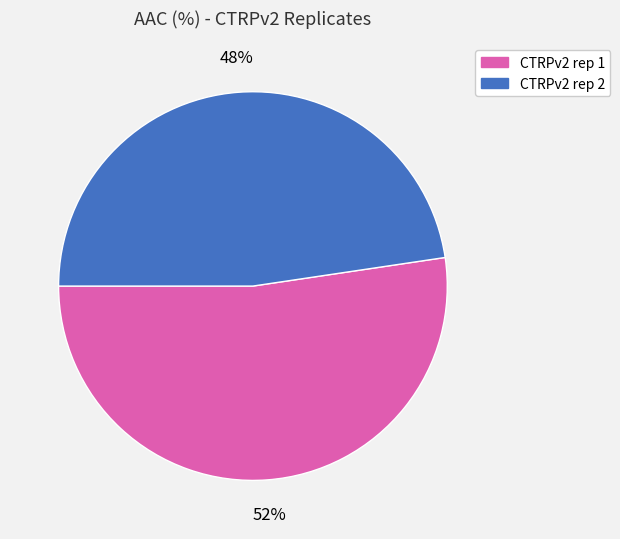

Does CTRPv2 rep 2 represent more than half of the total?

No